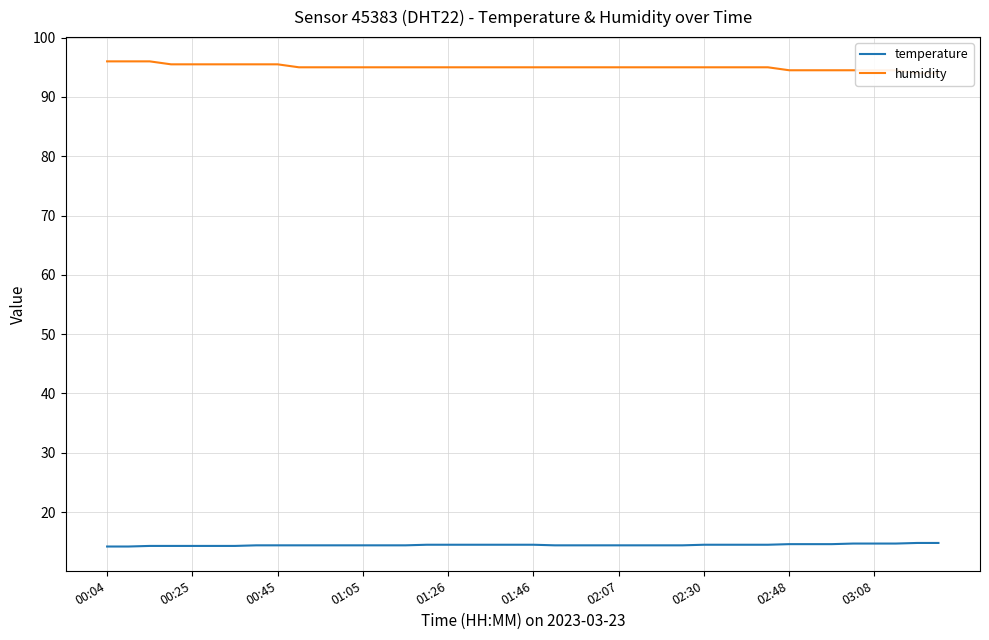

Reading left to right, extract all data points from this chart.

temperature: 14.2	14.2	14.3	14.3	14.3	14.3	14.3	14.4	14.4	14.4	14.4	14.4	14.4	14.4	14.4	14.5	14.5	14.5	14.5	14.5	14.5	14.4	14.4	14.4	14.4	14.4	14.4	14.4	14.5	14.5	14.5	14.5	14.6	14.6	14.6	14.7	14.7	14.7	14.8	14.8
humidity: 96.0	96.0	96.0	95.5	95.5	95.5	95.5	95.5	95.5	95.0	95.0	95.0	95.0	95.0	95.0	95.0	95.0	95.0	95.0	95.0	95.0	95.0	95.0	95.0	95.0	95.0	95.0	95.0	95.0	95.0	95.0	95.0	94.5	94.5	94.5	94.5	94.5	94.5	94.0	94.0